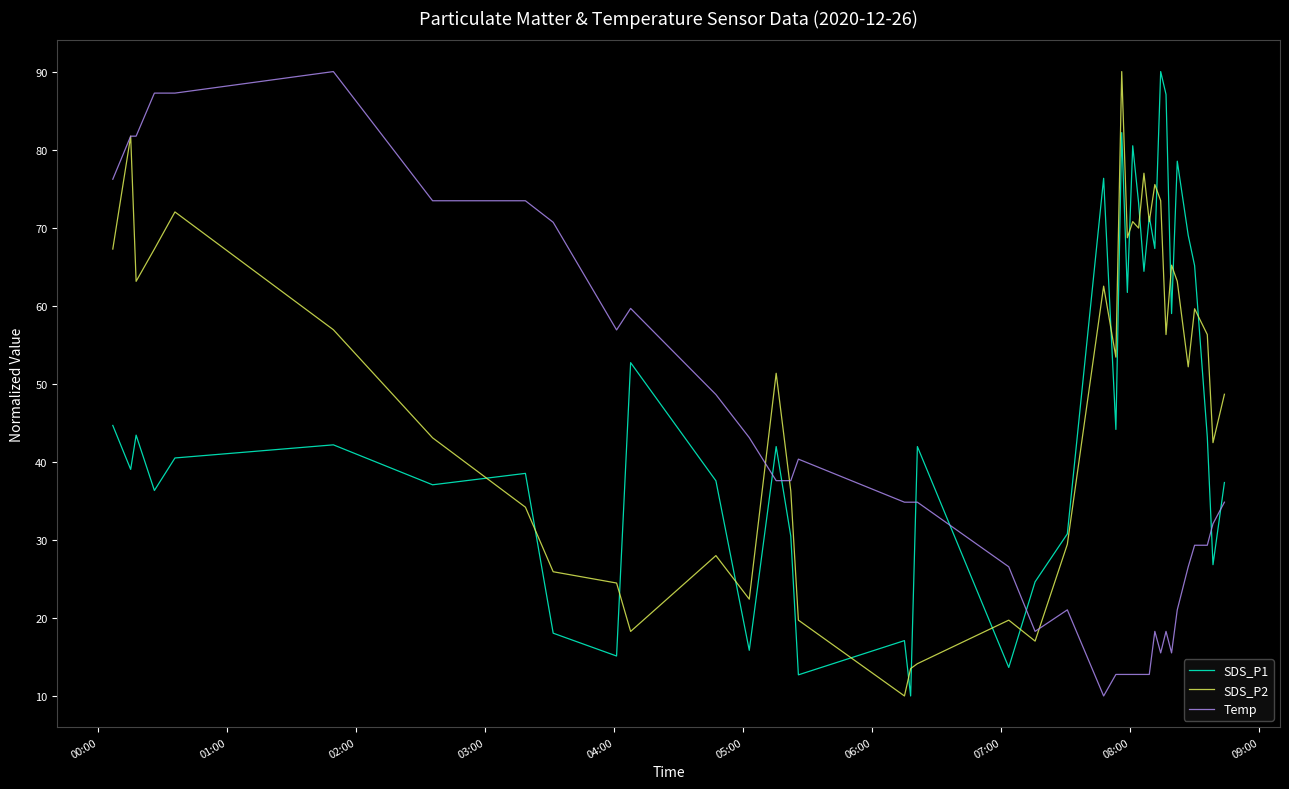

What is the maximum value for Temp?

90.0